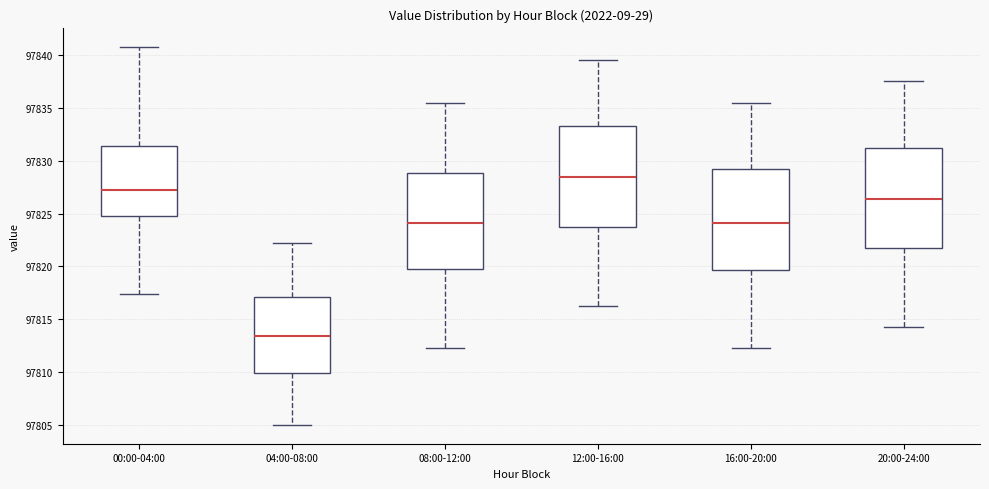

Reading left to right, transcribe this box plot: for each box, give where its median line is, the range the box spans, and where its two whiskers end, as read against the y-axis. The values are not printed on the chart, so give them approximately, as read against the axis.

00:00-04:00: median 97827.0, box 97825.0 to 97831.5, whiskers 97817.5 to 97841.0
04:00-08:00: median 97813.5, box 97810.0 to 97817.0, whiskers 97805.0 to 97822.5
08:00-12:00: median 97824.0, box 97820.0 to 97829.0, whiskers 97812.5 to 97835.5
12:00-16:00: median 97828.5, box 97824.0 to 97833.5, whiskers 97816.5 to 97839.5
16:00-20:00: median 97824.0, box 97819.5 to 97829.5, whiskers 97812.5 to 97835.5
20:00-24:00: median 97826.5, box 97822.0 to 97831.5, whiskers 97814.5 to 97837.5